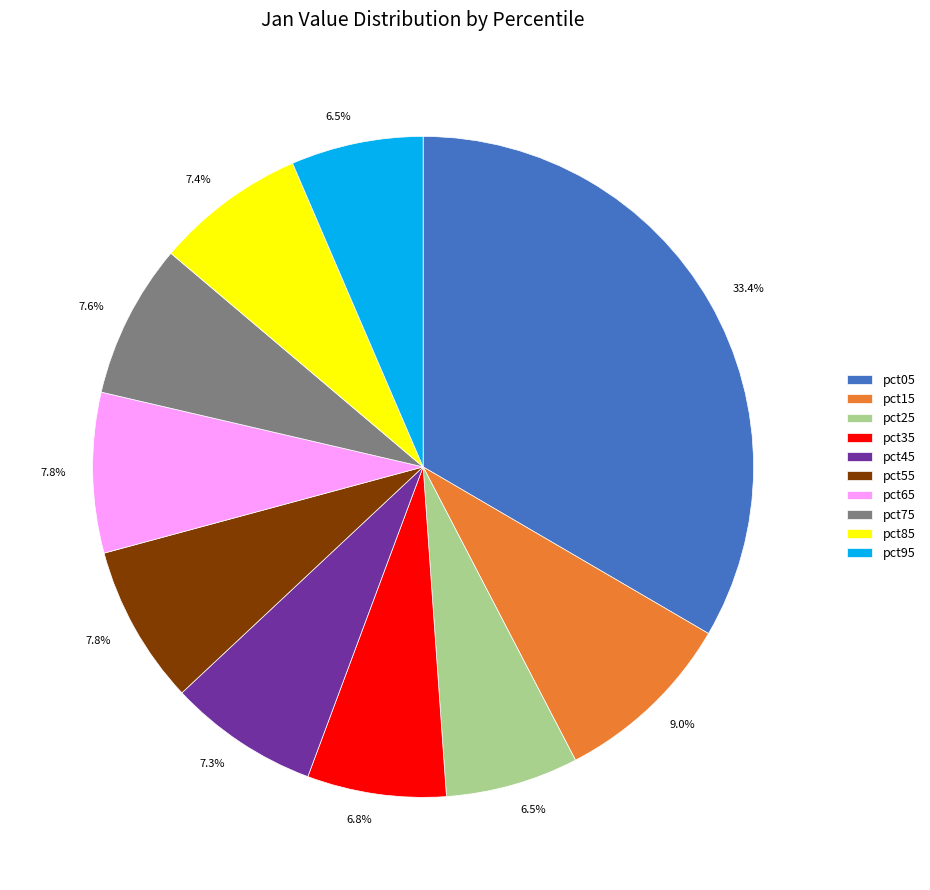

Which category has the biggest portion of the pie?

pct05